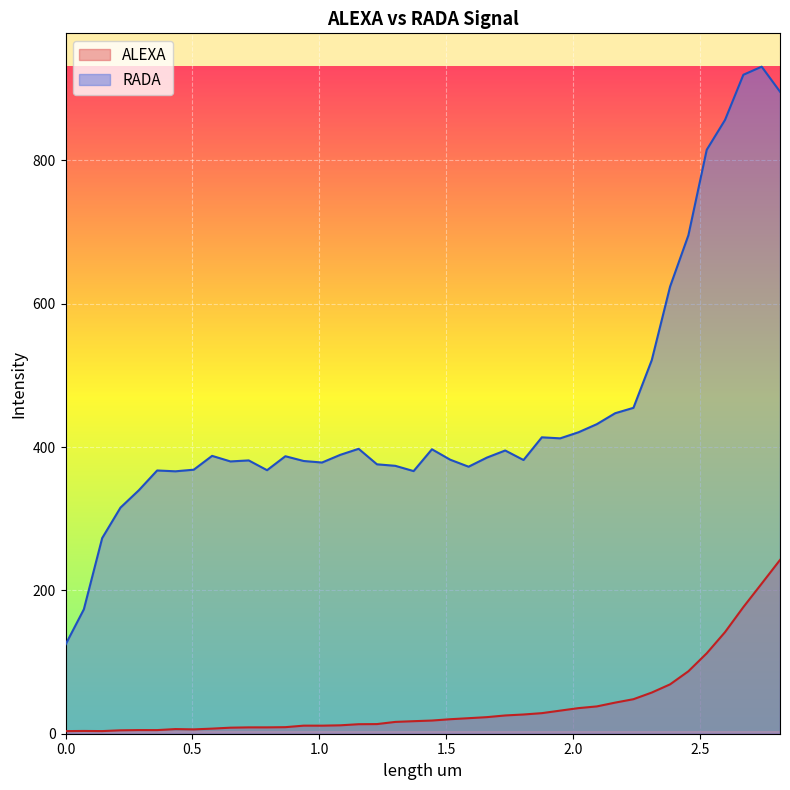

Which series has the largest total across all categories?

RADA